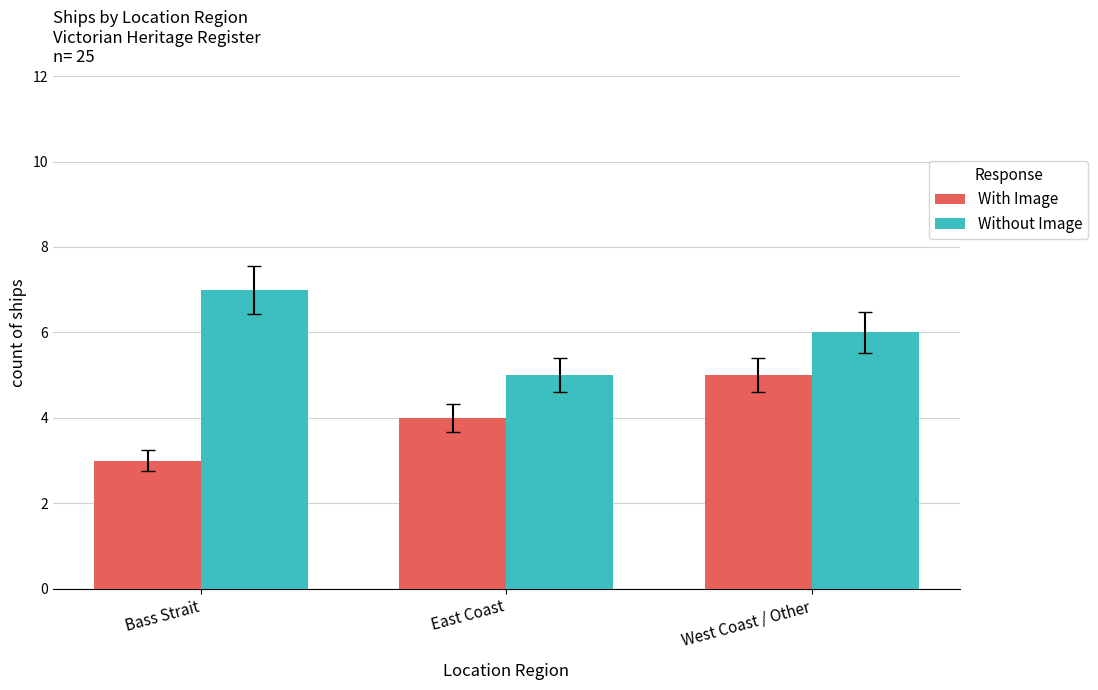

Rank the series by their maximum value, from lowest to highest.

With Image, Without Image